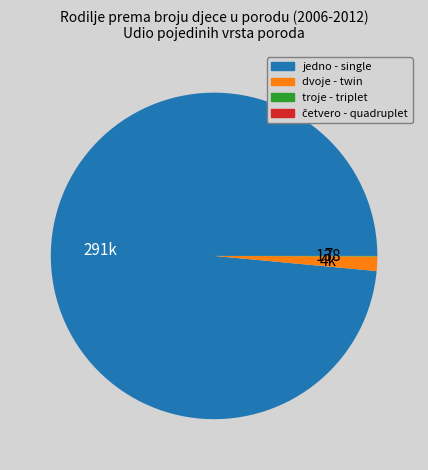

Which category has the biggest portion of the pie?

jedno - single